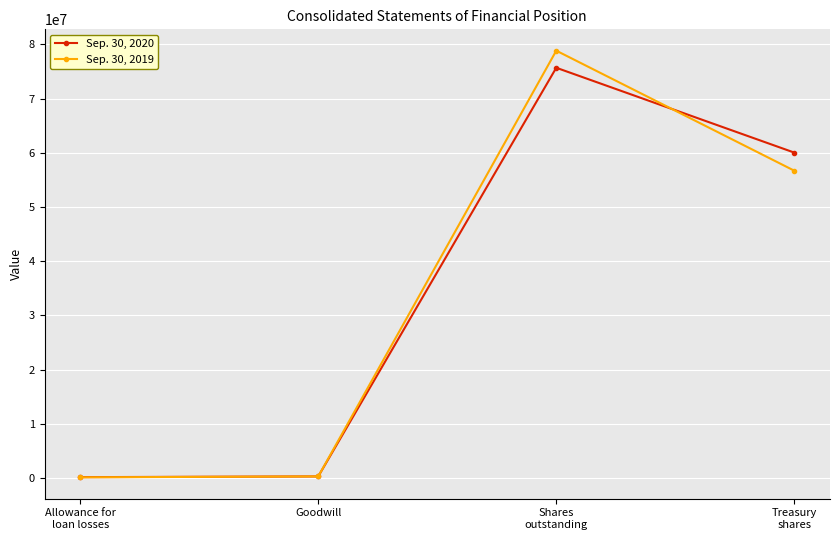

True or false: Sep. 30, 2019 has a value of 56698343 at Treasury
shares.

True